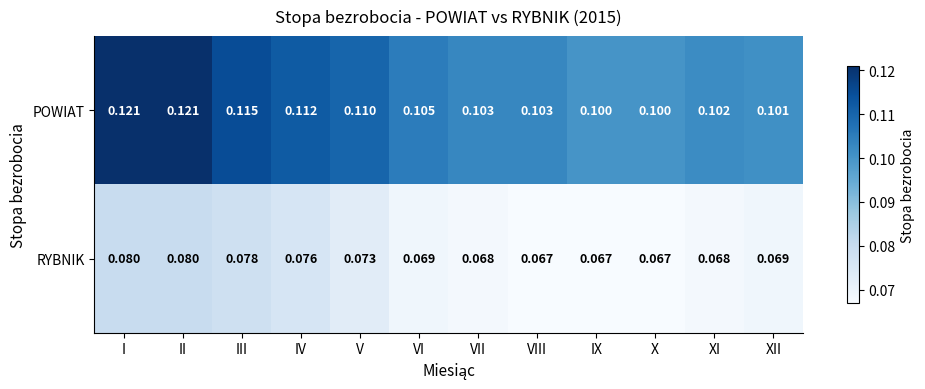

Which series changed the most between VIII and IX?

POWIAT